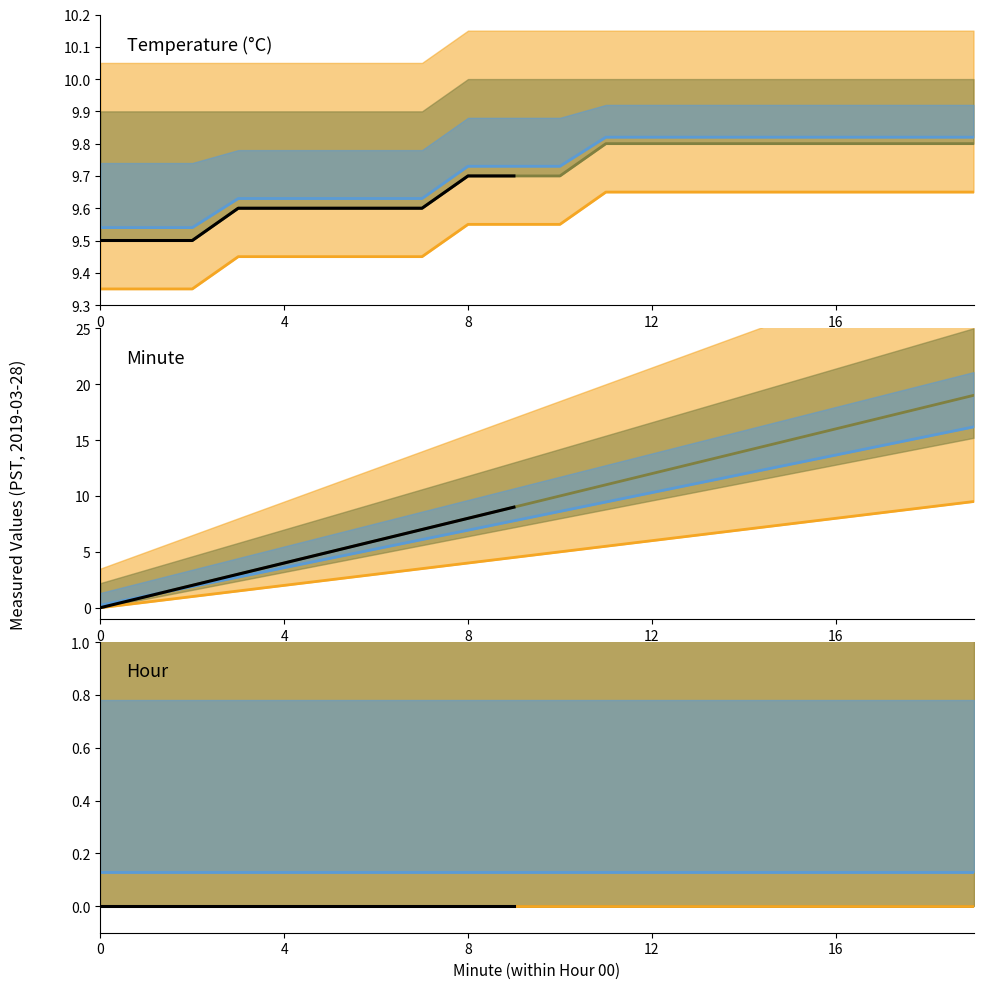

True or false: Min temperature (lower) and Temperature cross at least once.

False